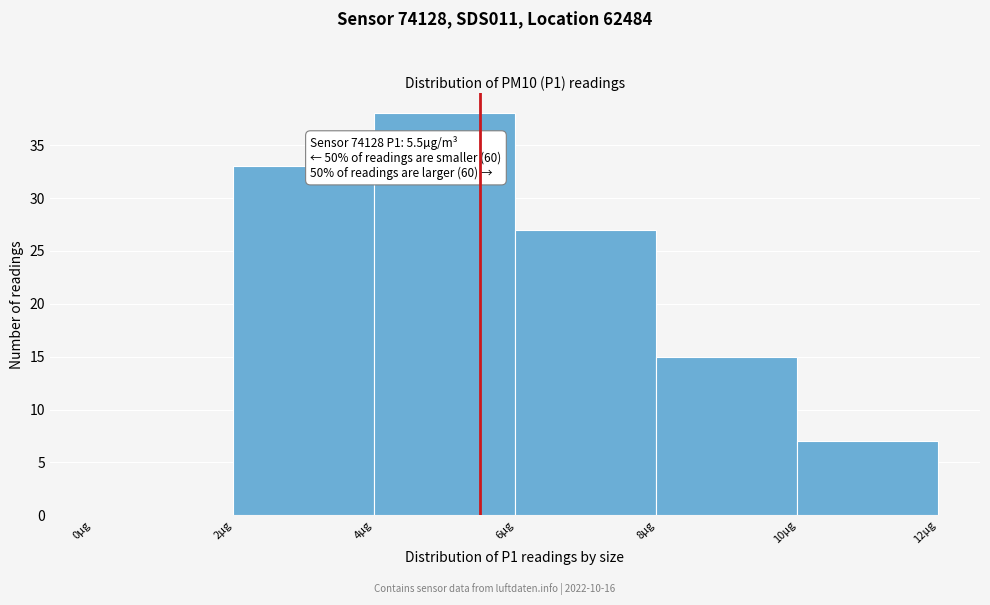

Which range on the x-axis has the tallest bar?

4 to 6